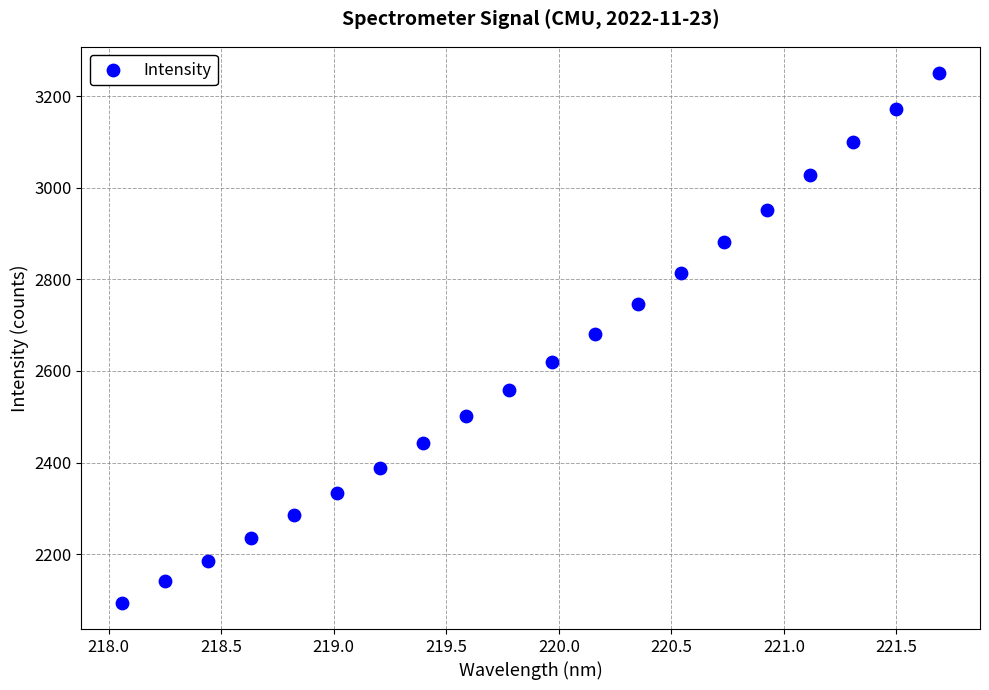

What is the range of Y values (max minus min)?

1155.8